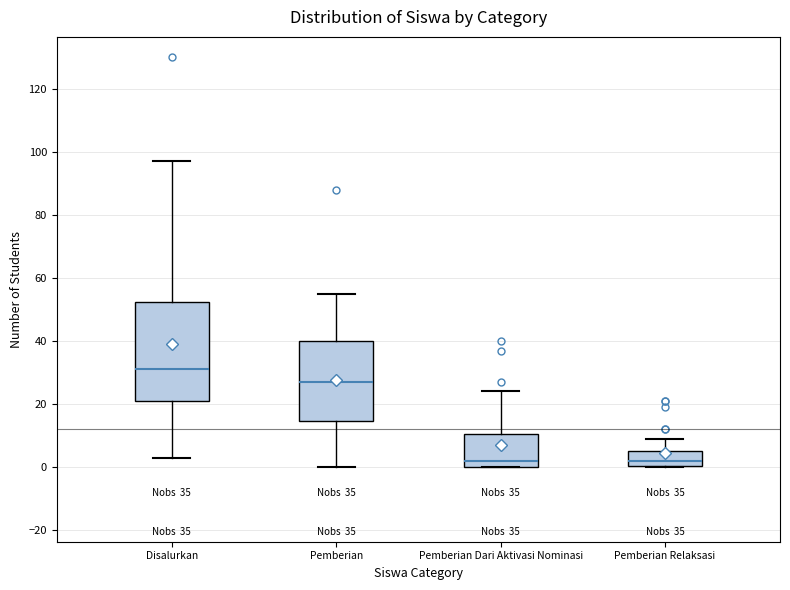

Which box is the tallest, from its lower edge to its upper edge?

Disalurkan